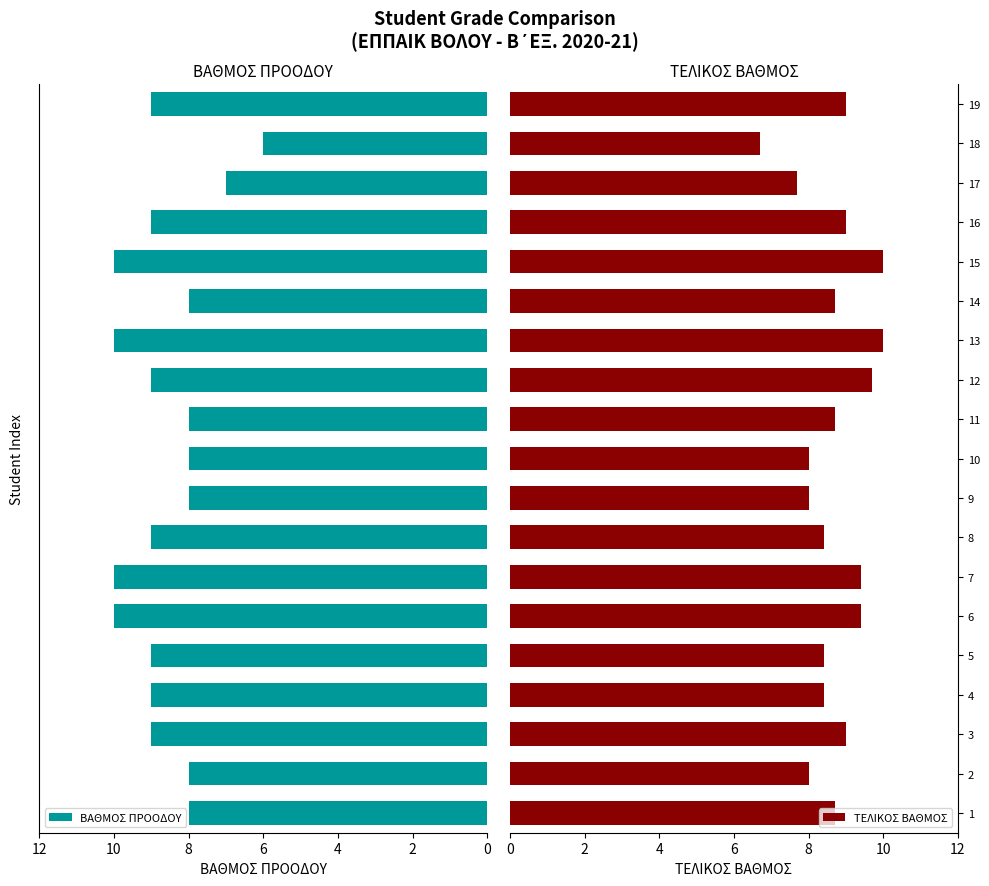

How many values in the ΤΕΛΙΚΟΣ ΒΑΘΜΟΣ series are below 8?

2